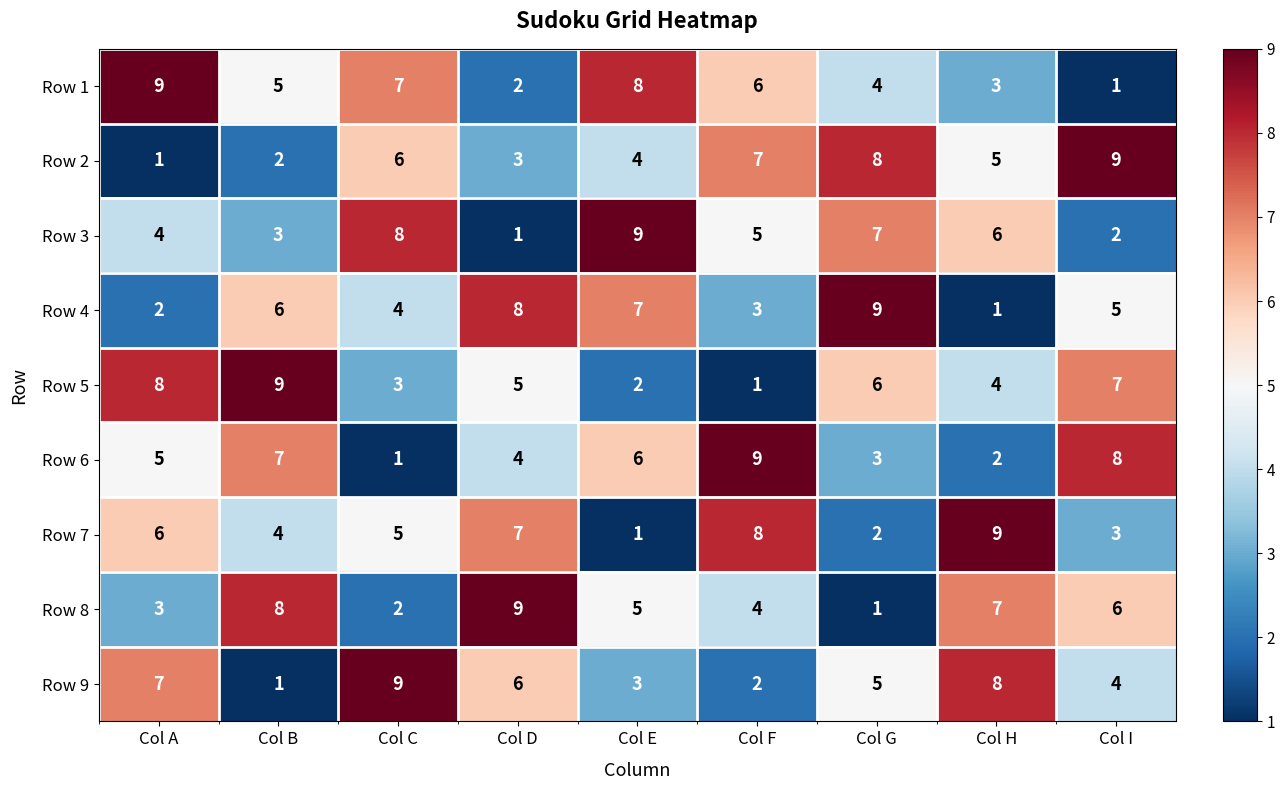

Is the value of Row 5 at Col B greater than the value of Row 6 at Col A?

Yes